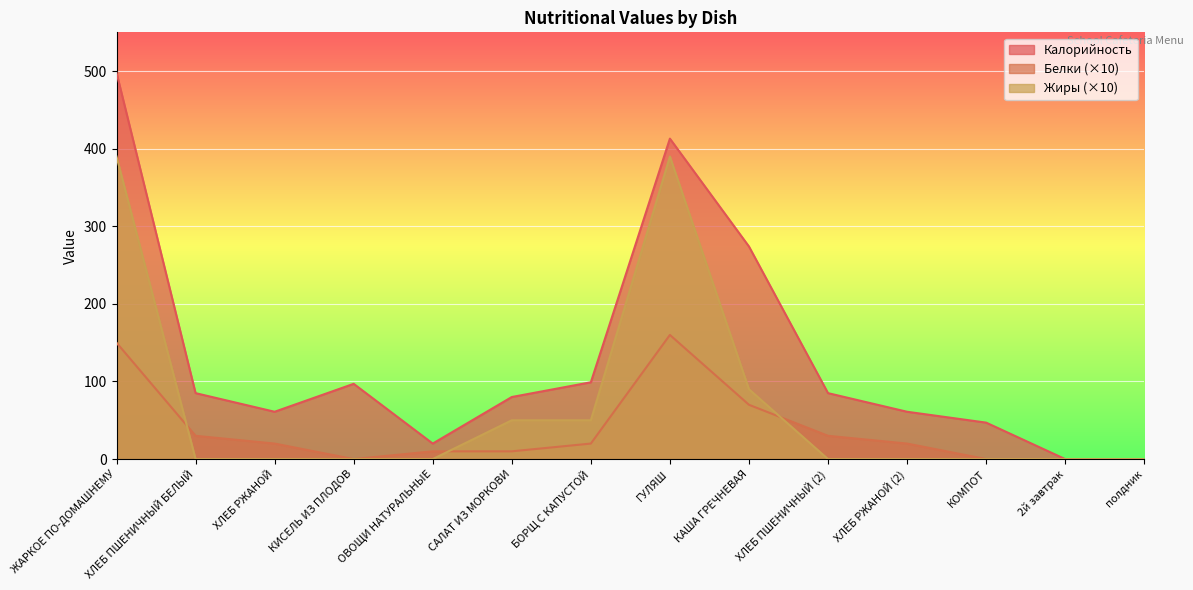

What is the sum of the Белки values at КАША ГРЕЧНЕВАЯ and 2й завтрак?

70